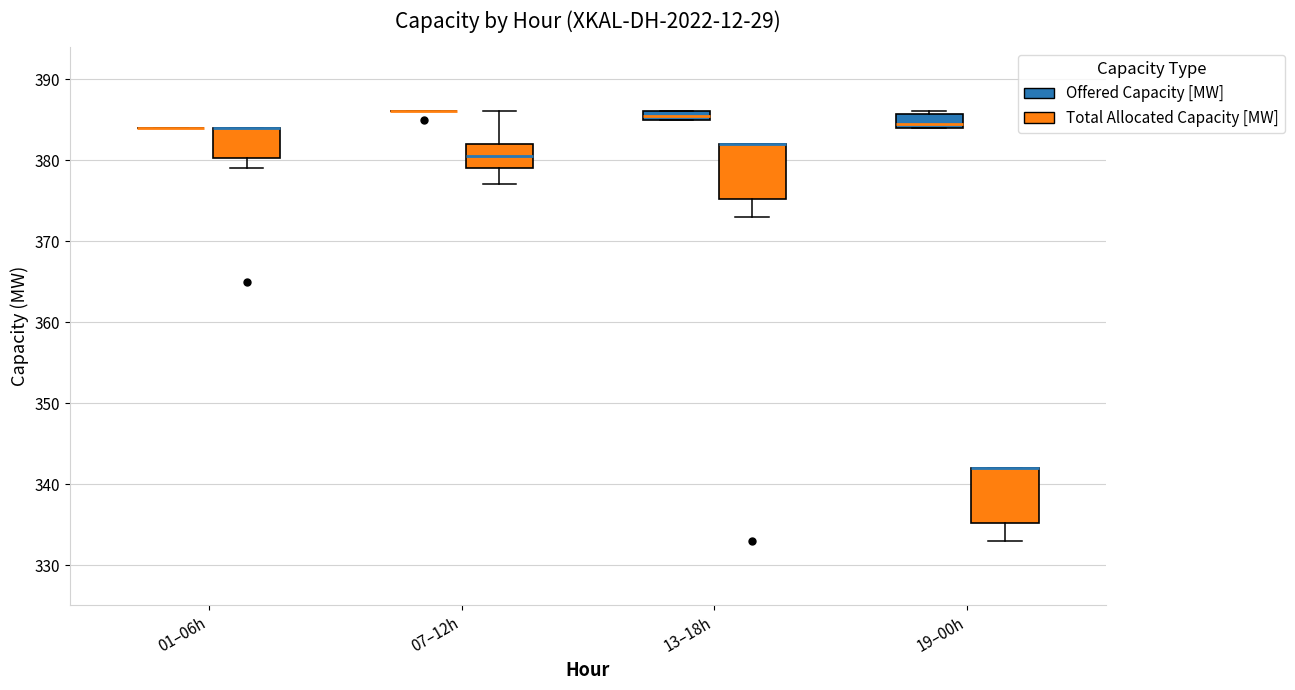

Where does the lower whisker of the box for 01–06h (Total Allocated Capacity [MW]) end on the y-axis? The values are not printed on the chart, so give them approximately, as read against the axis.

379